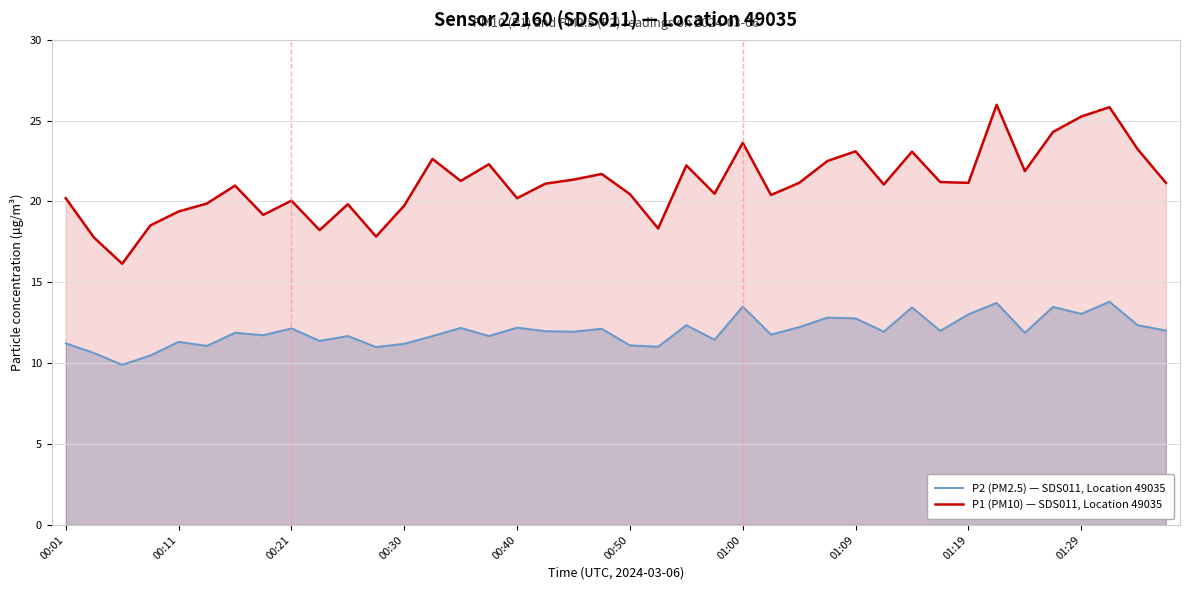

What is the difference between the maximum and minimum values in the P2 (PM2.5) — SDS011, Location 49035 series?

3.9